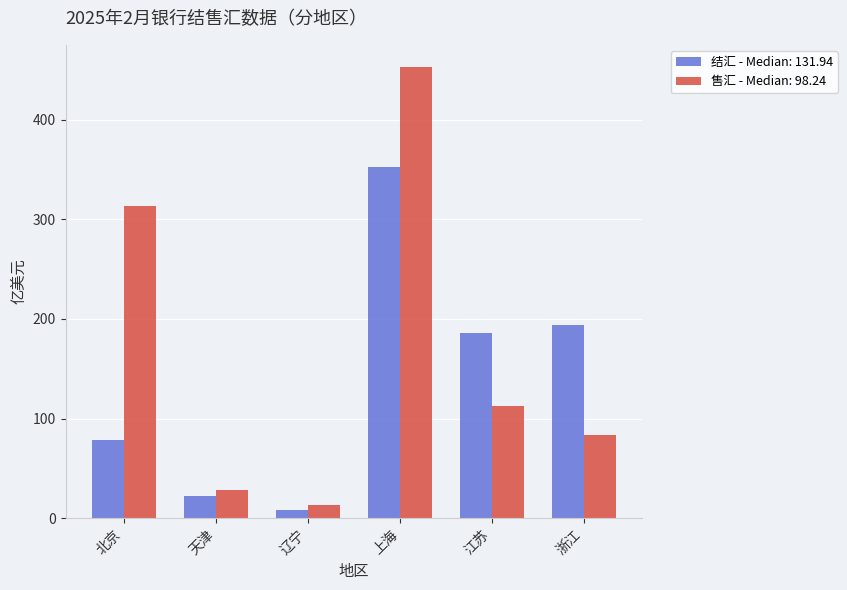

List the series in order of their overall mean, highest first.

售汇 - Median: 98.24, 结汇 - Median: 131.94